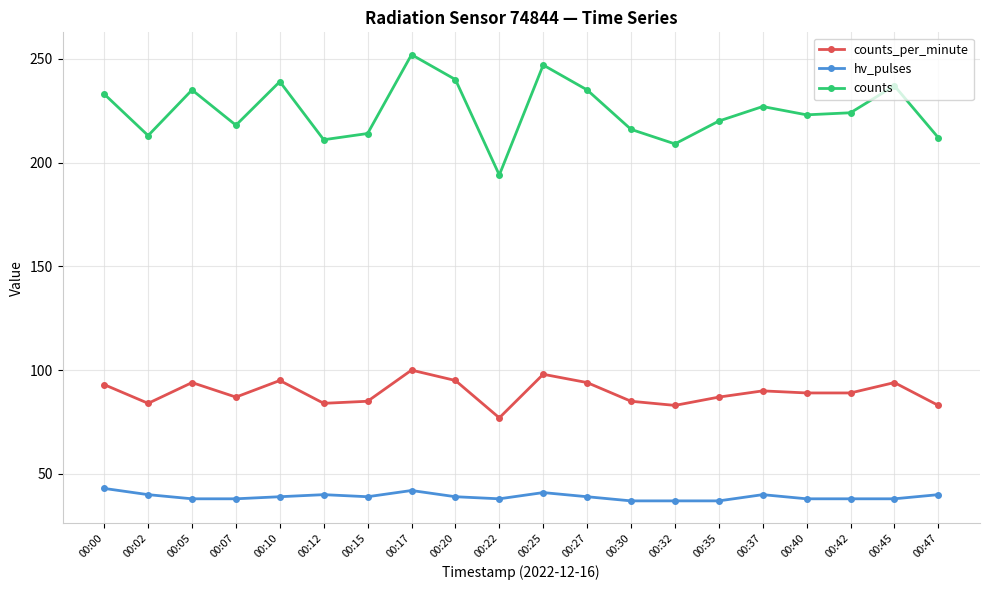

At how many categories does at least one series exceed 131?

20